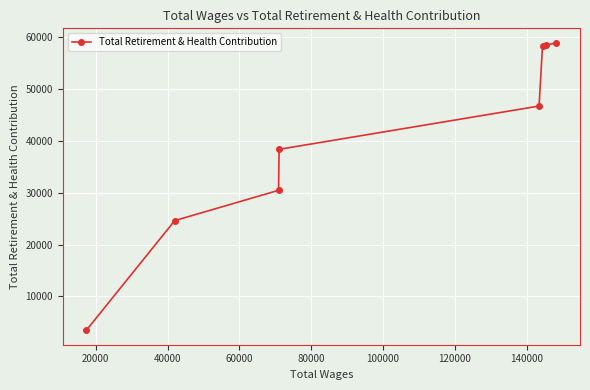

What is the value of the 6th point from the left?

58225